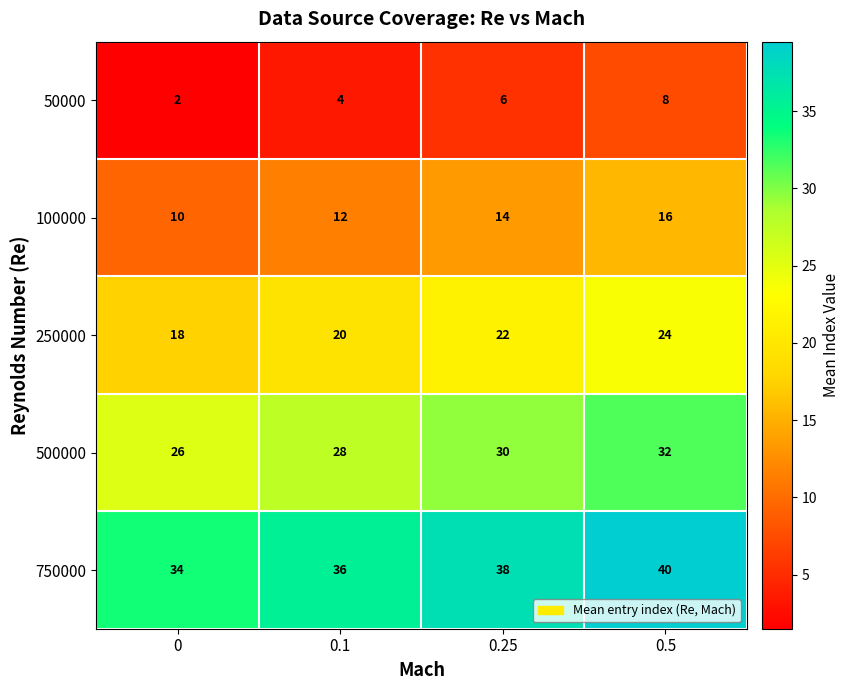

What is the maximum value for 250000?

24